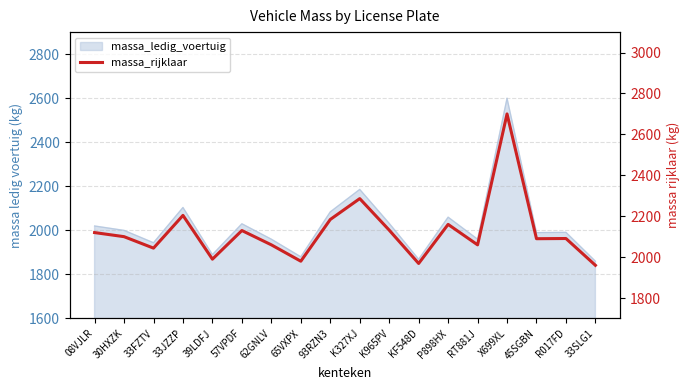

Rank the categories by value from lowest to highest.

33SLG1, KF548D, 65VXPX, 39LDFJ, 33FZTV, 62GNLV, RT881J, 45SGBN, R017FD, 30HXZK, 08VJLR, 57VPDF, K965PV, P898HX, 93RZN3, 33JZZP, K327XJ, X699XL